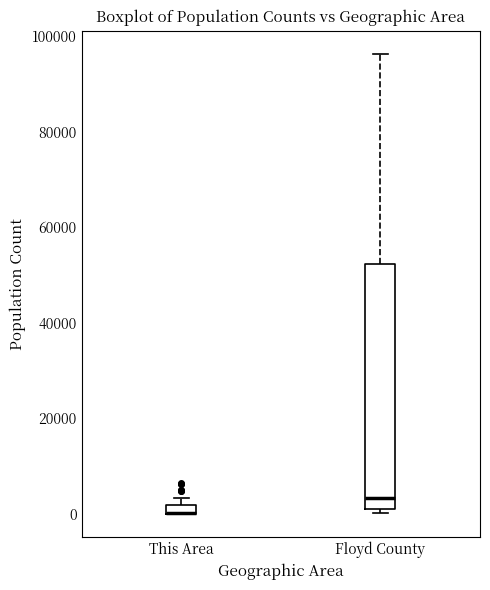

Where is the lower edge of the box for This Area on the y-axis? The values are not printed on the chart, so give them approximately, as read against the axis.

0